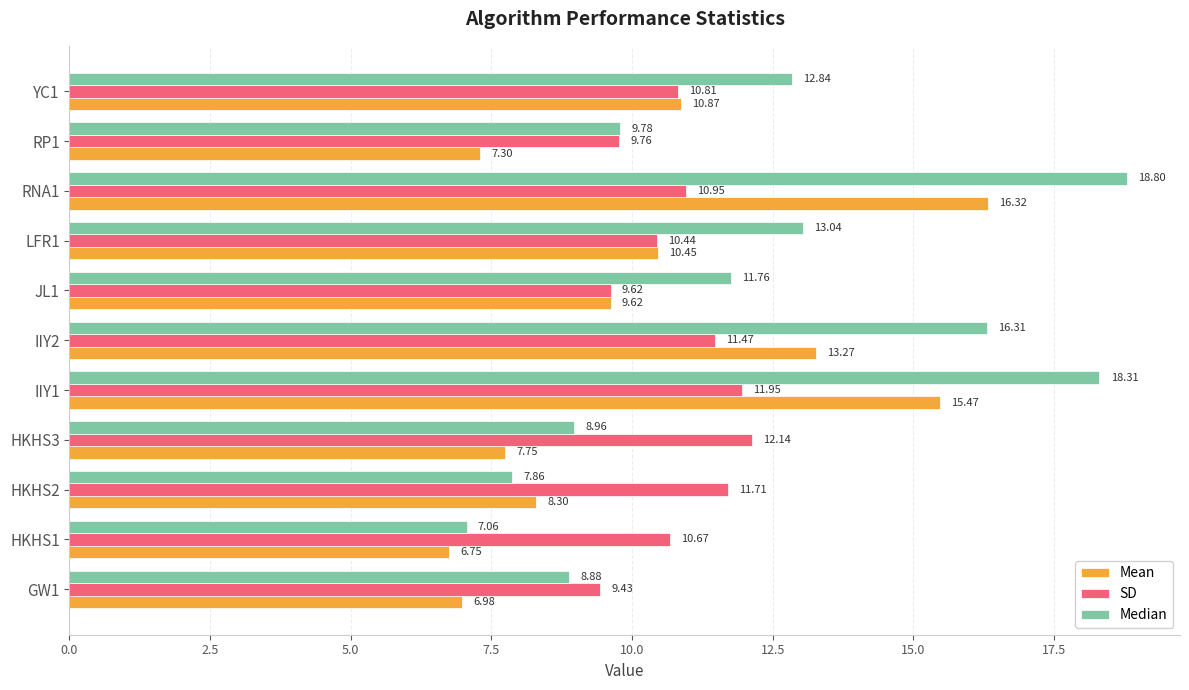

Is the value of Mean at HKHS3 greater than the value of Median at RP1?

No